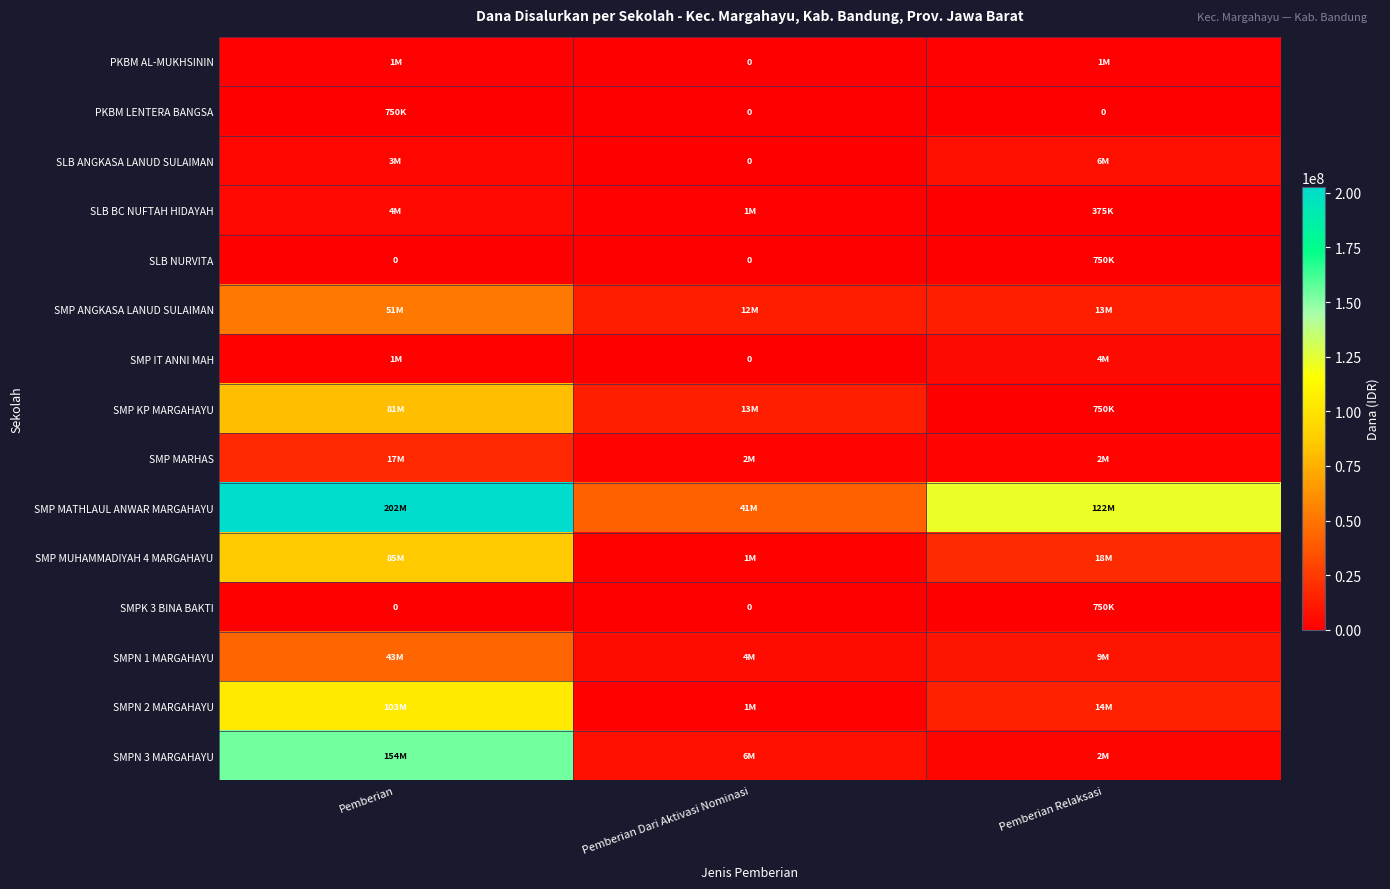

Is it true that SMP MUHAMMADIYAH 4 MARGAHAYU equals 18750000 at Pemberian Relaksasi?

True